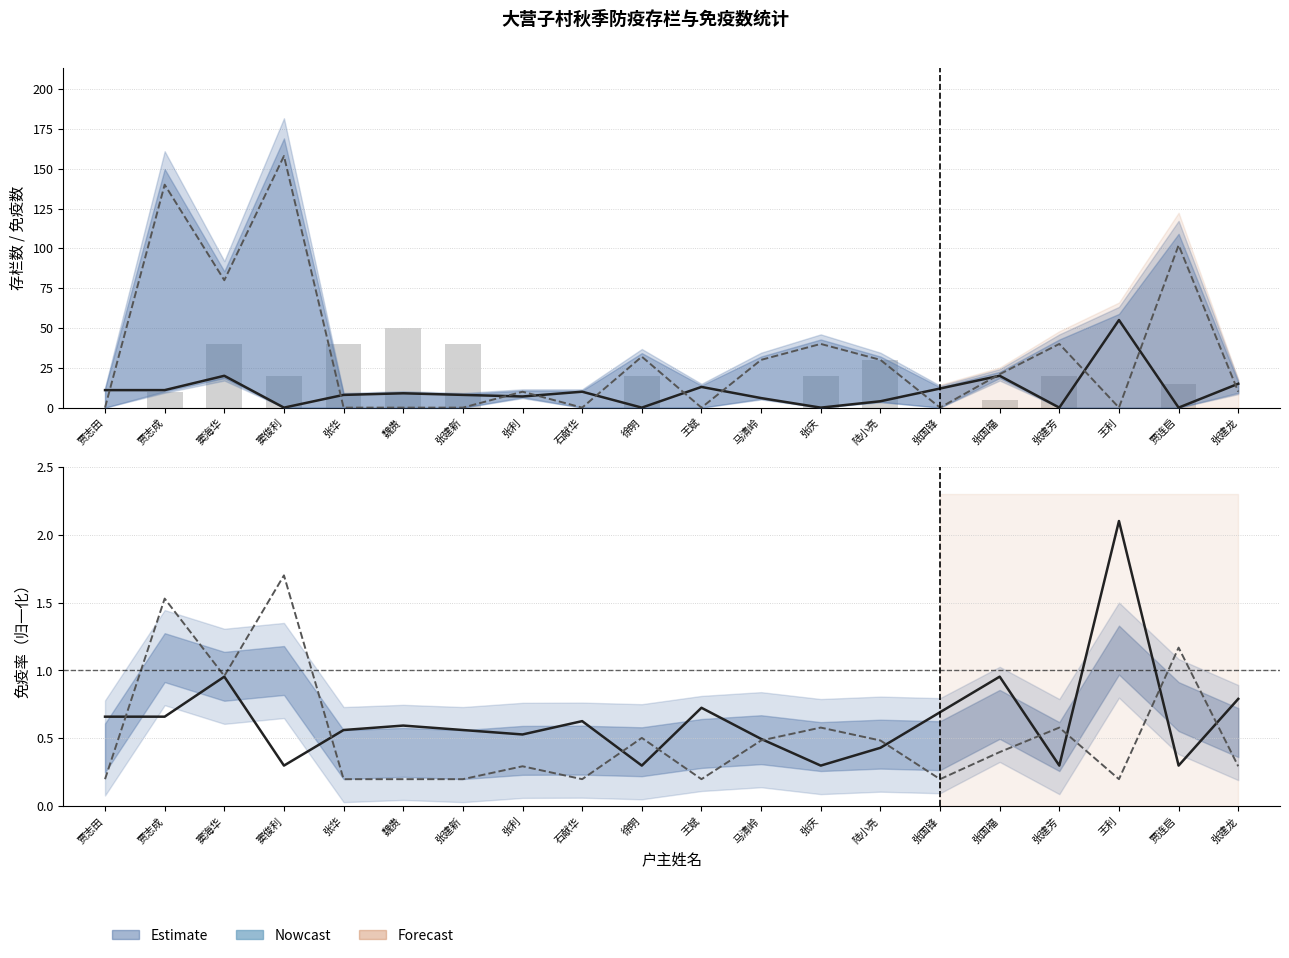

At which category is the sum across all series the highest?

窦俊利